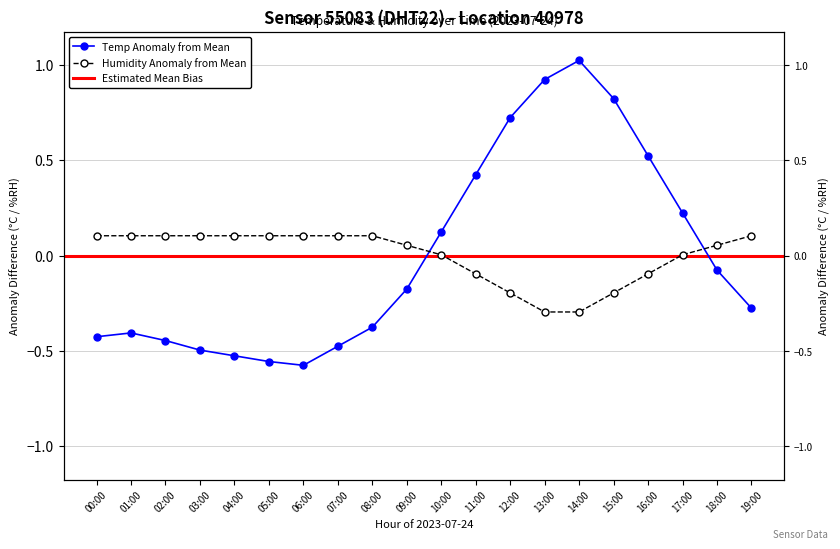

What is the spread (max minus min) of values at 02:00?

0.6